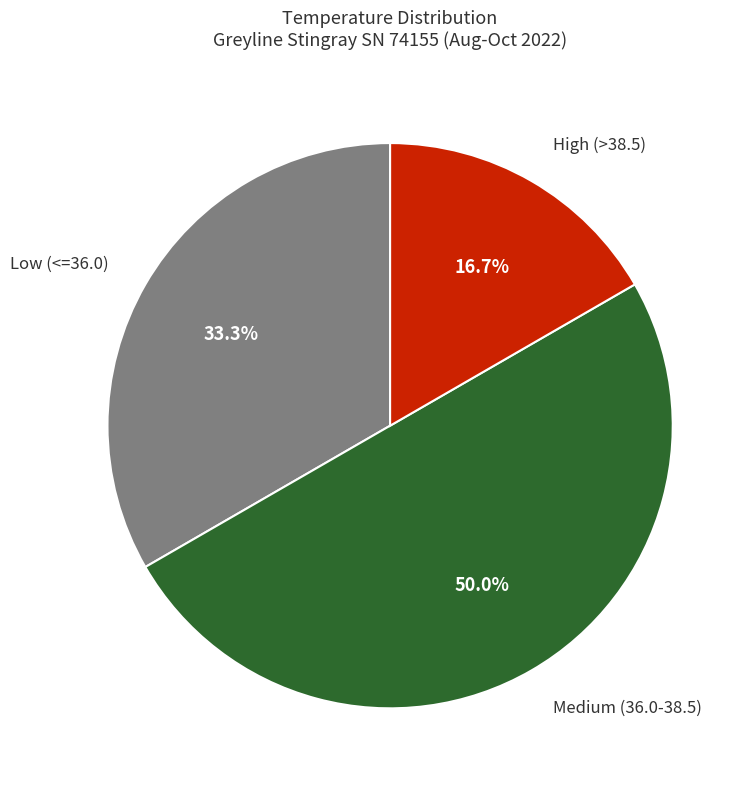

To the nearest percent, what is the average slice percentage?

33%